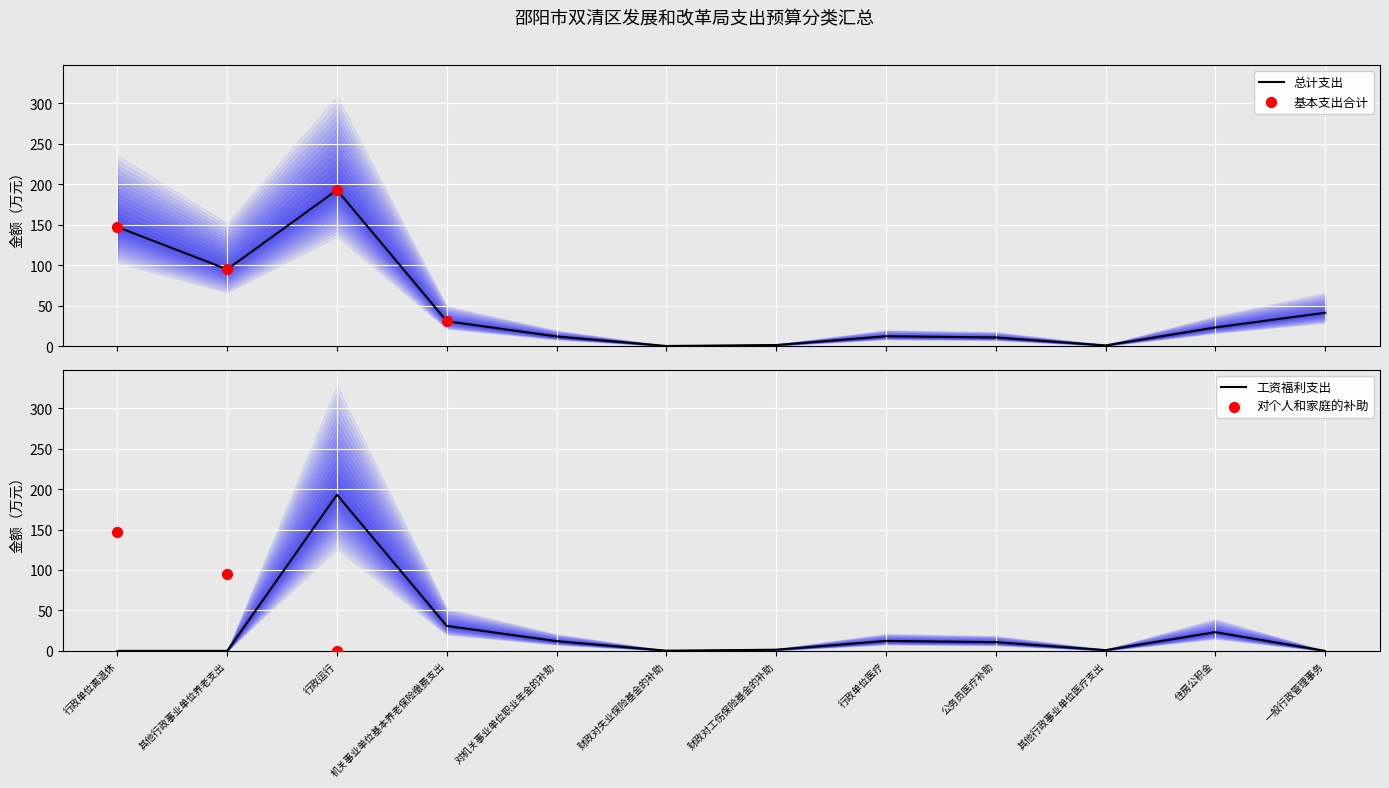

What is the total value across all series at 其他行政事业单位养老支出?

95.0